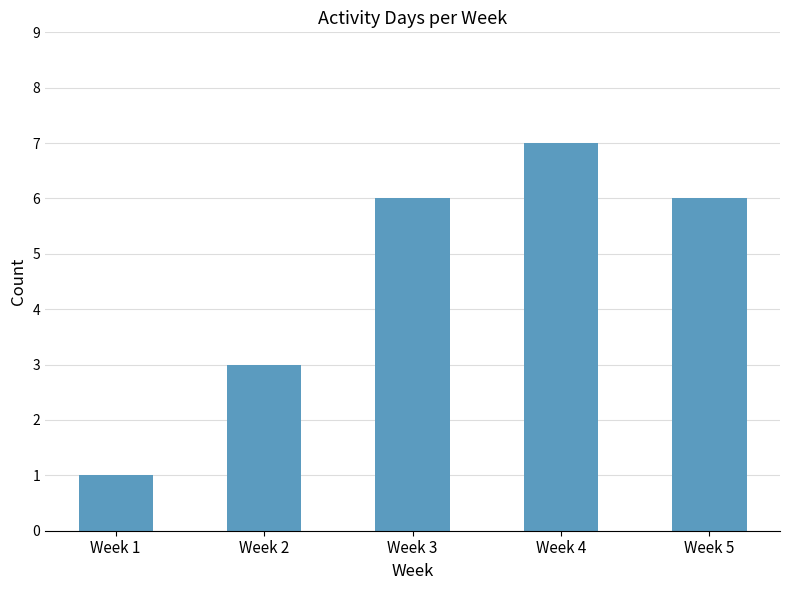

What is the smallest value displayed?

1